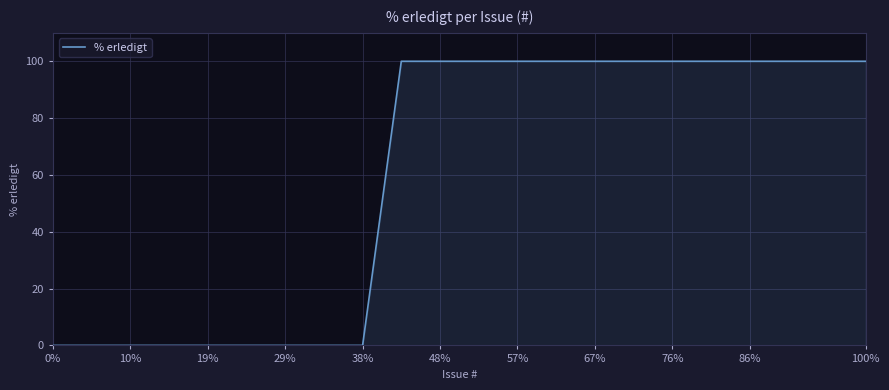

Reading left to right, list all the values displayed in this chart.

0	0	0	0	0	0	0	0	0	100	100	100	100	100	100	100	100	100	100	100	100	100